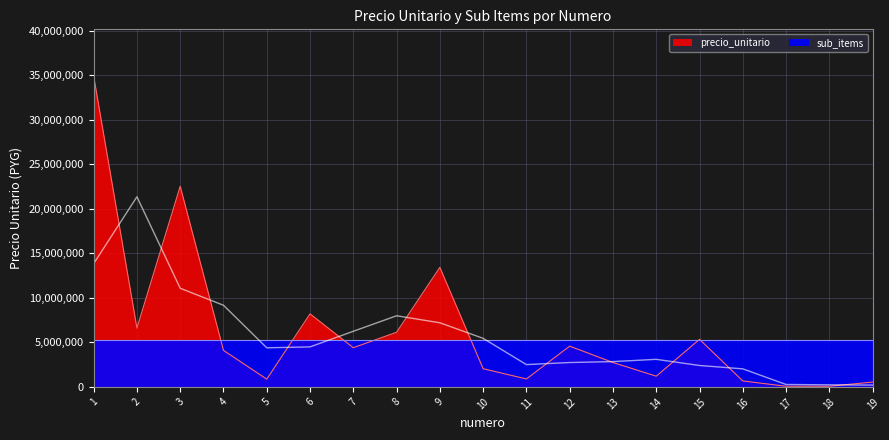

Approximately how many times larger is the value at 3 compared to 11?

25.3